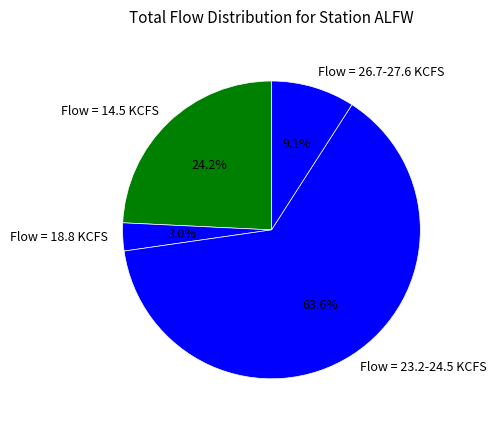

How many slices are in this pie chart?

4